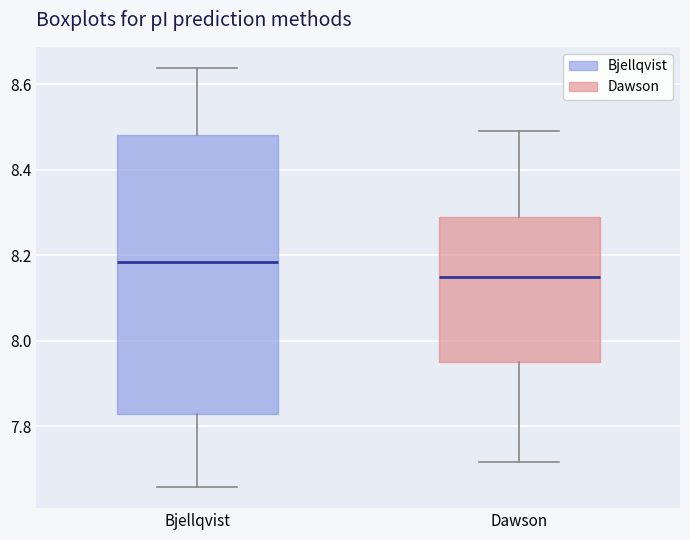

Reading left to right, read every box against the y-axis: the position of its median line, the range the box covers, and the ends of its whiskers. The values are not printed on the chart, so give them approximately, as read against the axis.

Bjellqvist: median 8.18, box 7.84 to 8.48, whiskers 7.66 to 8.64
Dawson: median 8.14, box 7.96 to 8.30, whiskers 7.72 to 8.50